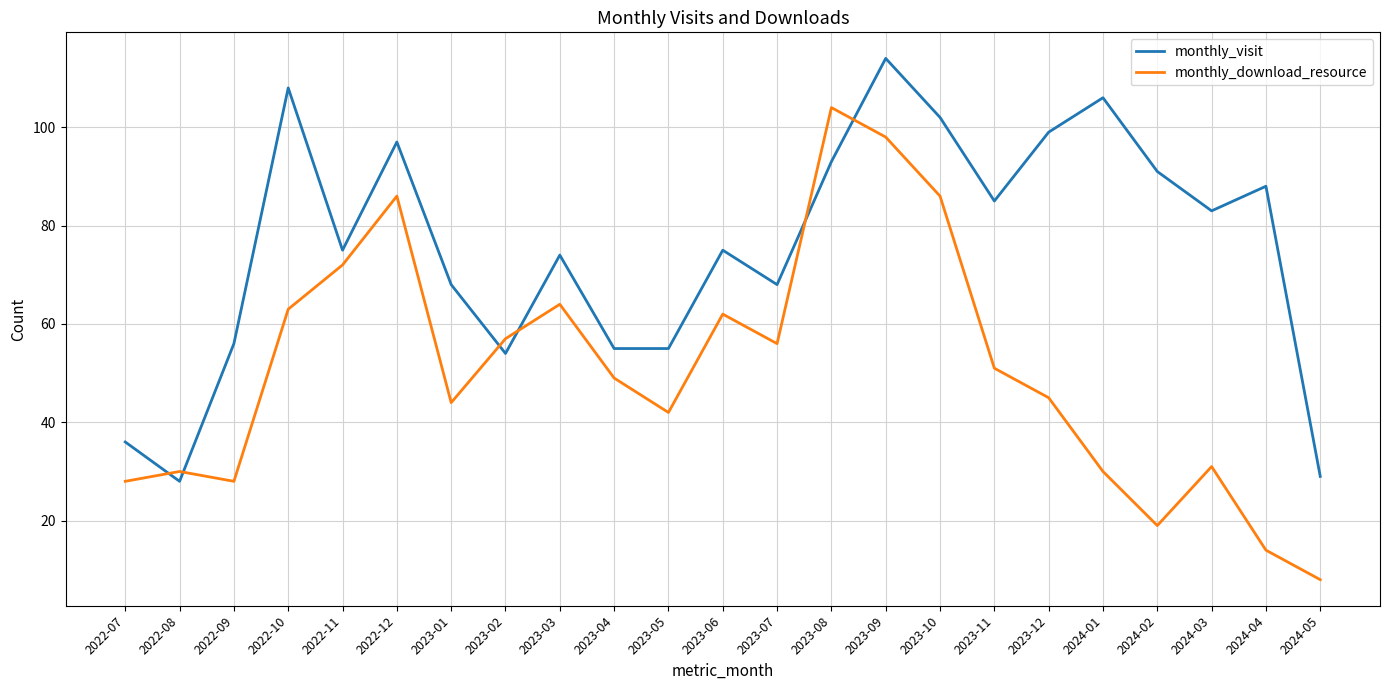

What are all the series names shown in the legend?

monthly_visit, monthly_download_resource